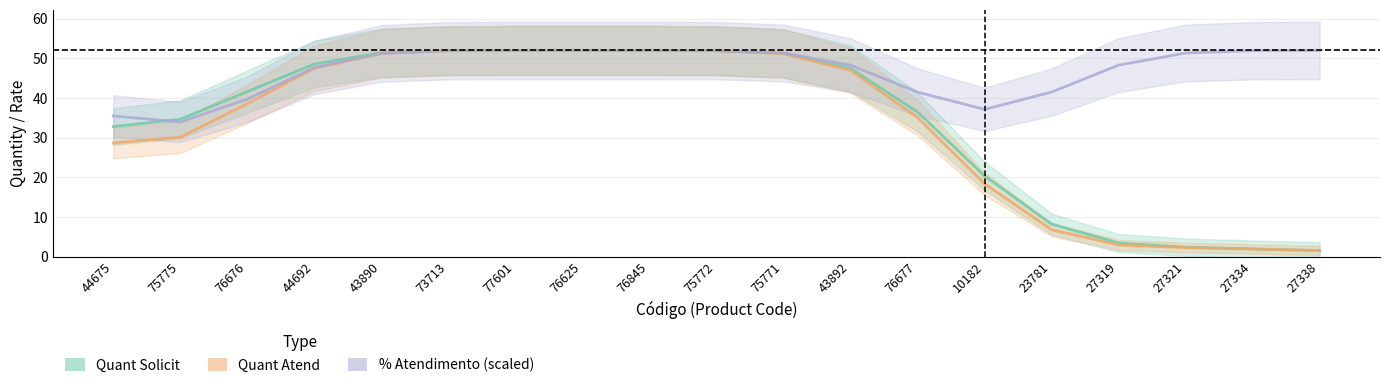

Count the number of categories in the chart.

19